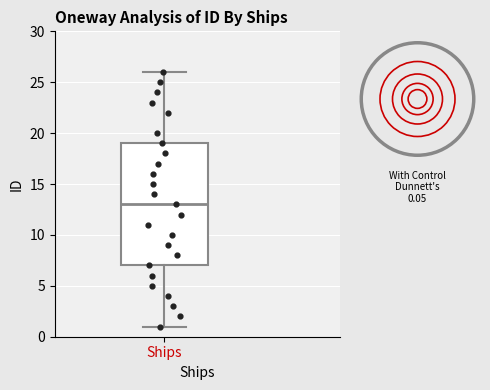

Where is the upper edge of the box for Ships on the y-axis? The values are not printed on the chart, so give them approximately, as read against the axis.

19